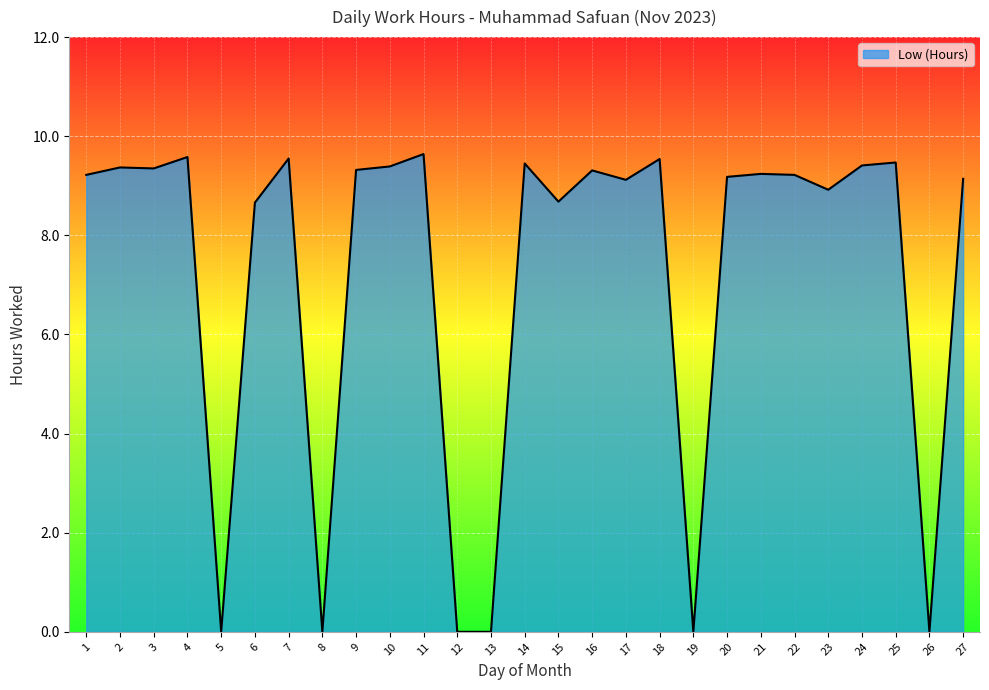

What is the difference between the maximum and minimum values?

9.6